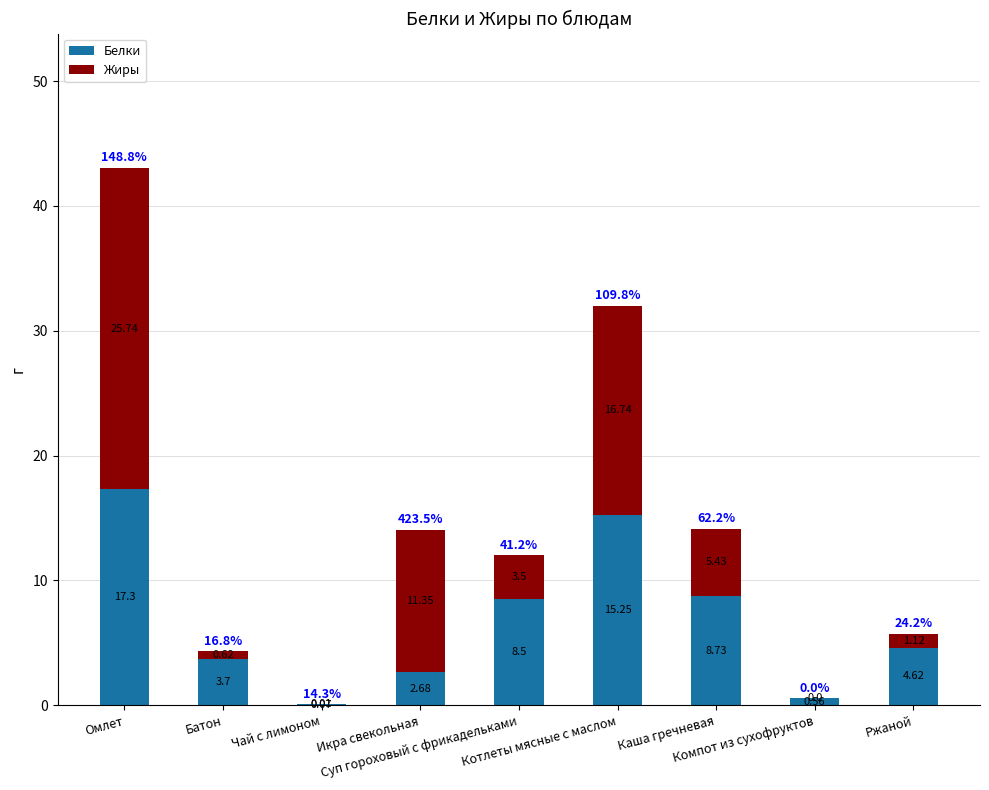

Are the bars horizontal?

No